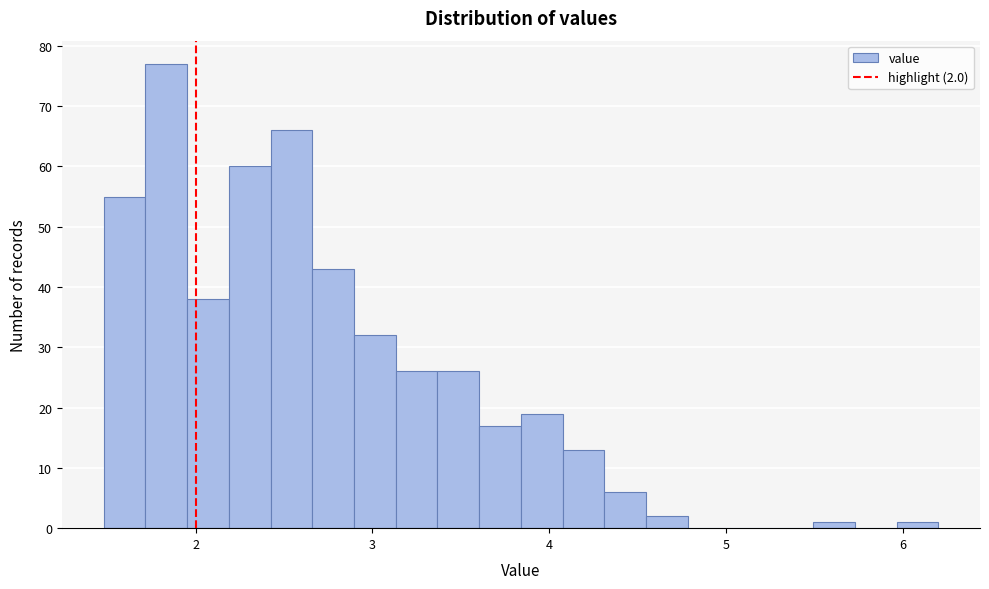

Around what value on the x-axis is the tallest bar? Give the approximate position of its centre, as read against the axis.

1.8